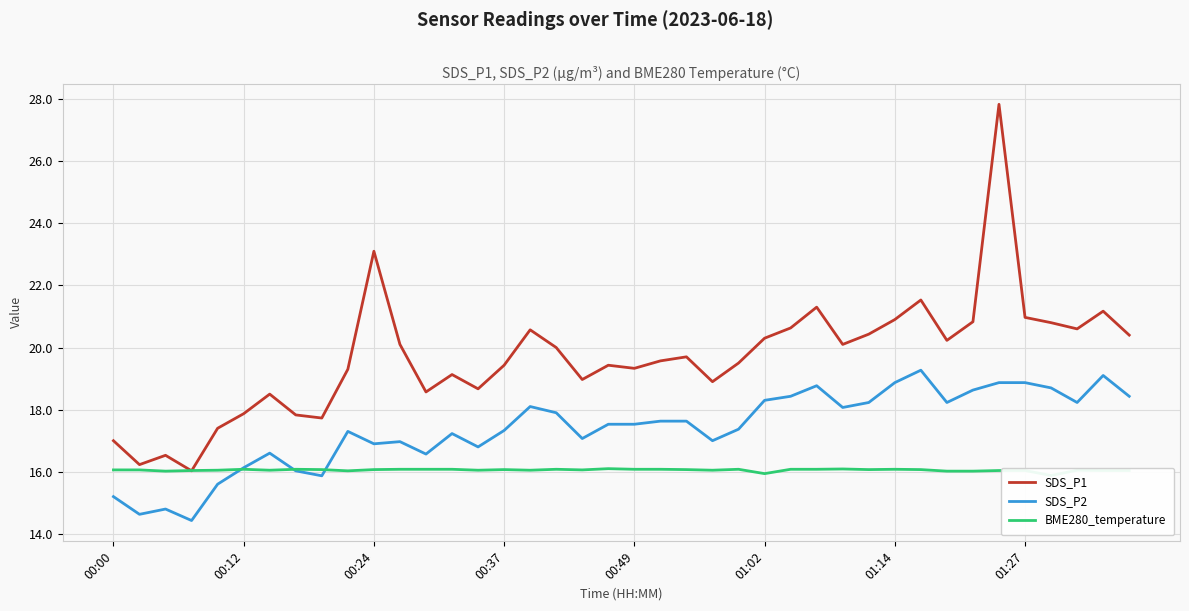

Is it true that SDS_P2 equals 16.9 at 00:24?

True